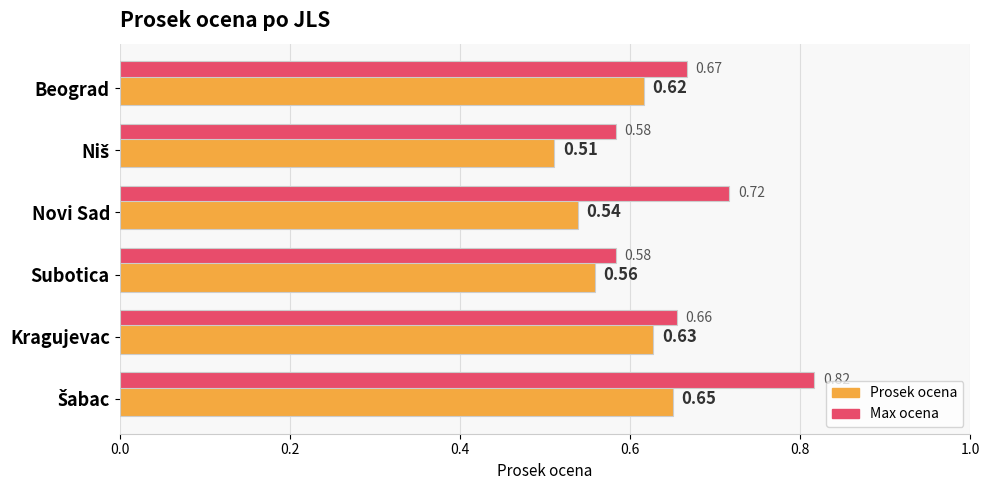

What is the sum of the Prosek ocena values at Beograd and Novi Sad?

1.2